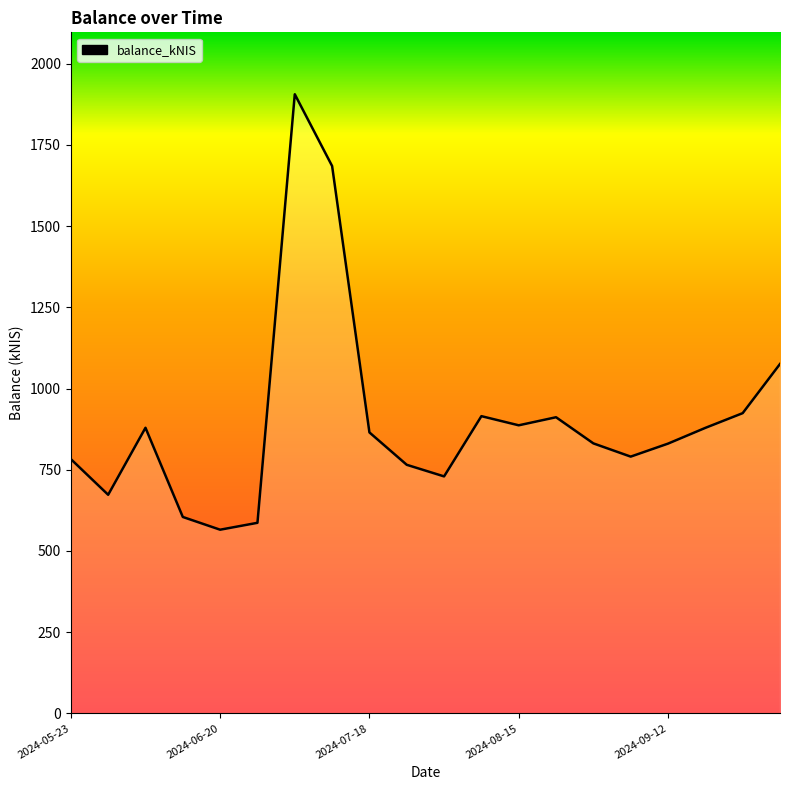

What is the maximum value shown in the chart?

1906.0